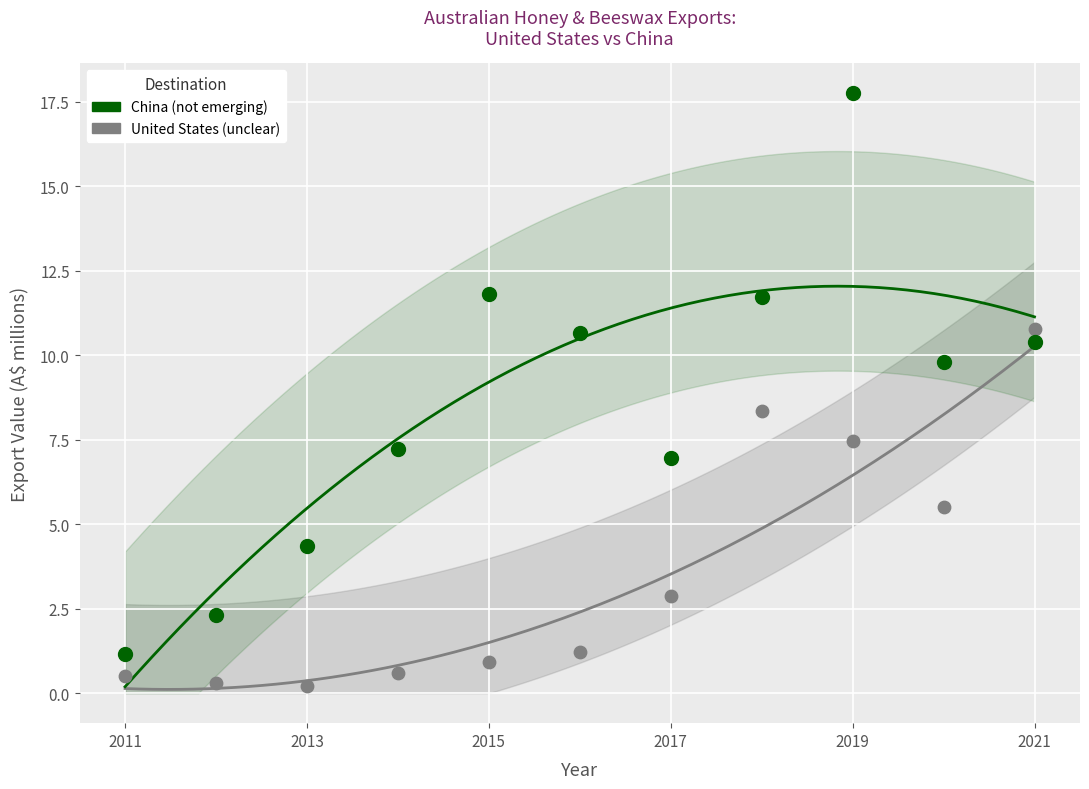

Across all data points, what is the range of Y values (max minus min)?

17.6